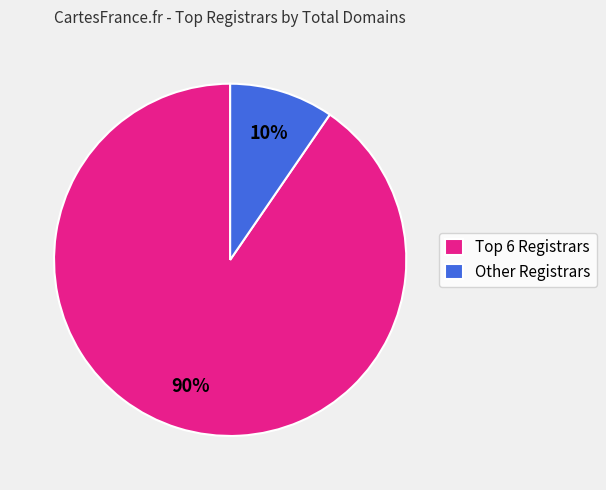

Rank the categories by value from highest to lowest.

Top 6 Registrars, Other Registrars